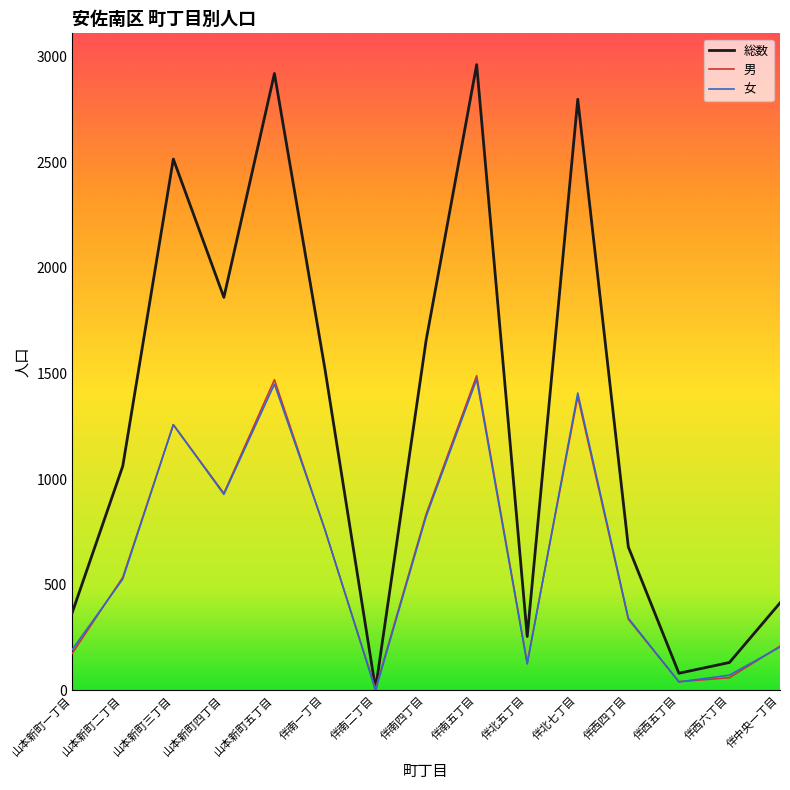

How many lines are shown in the chart?

3